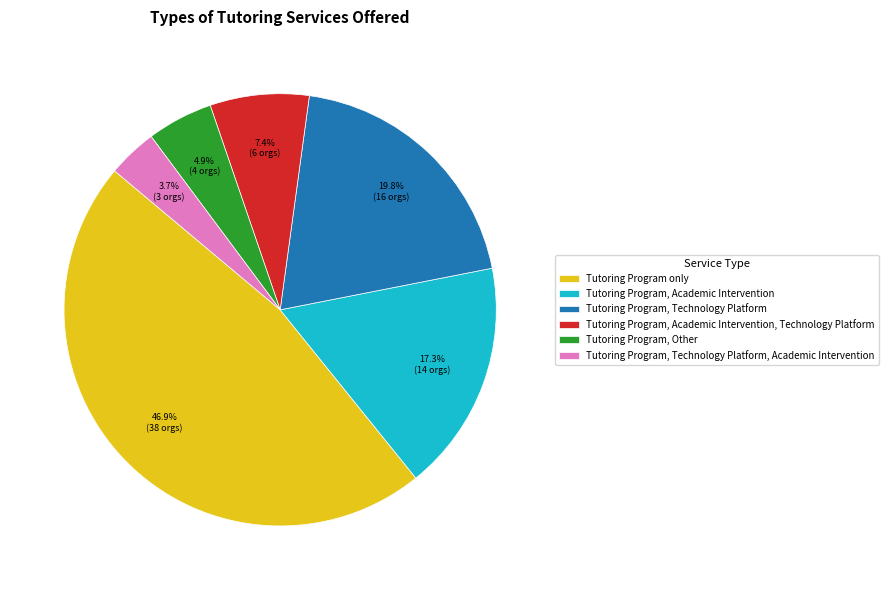

Rank the categories by value from highest to lowest.

Tutoring Program only, Tutoring Program, Technology Platform, Tutoring Program, Academic Intervention, Tutoring Program, Academic Intervention, Technology Platform, Tutoring Program, Other, Tutoring Program, Technology Platform, Academic Intervention